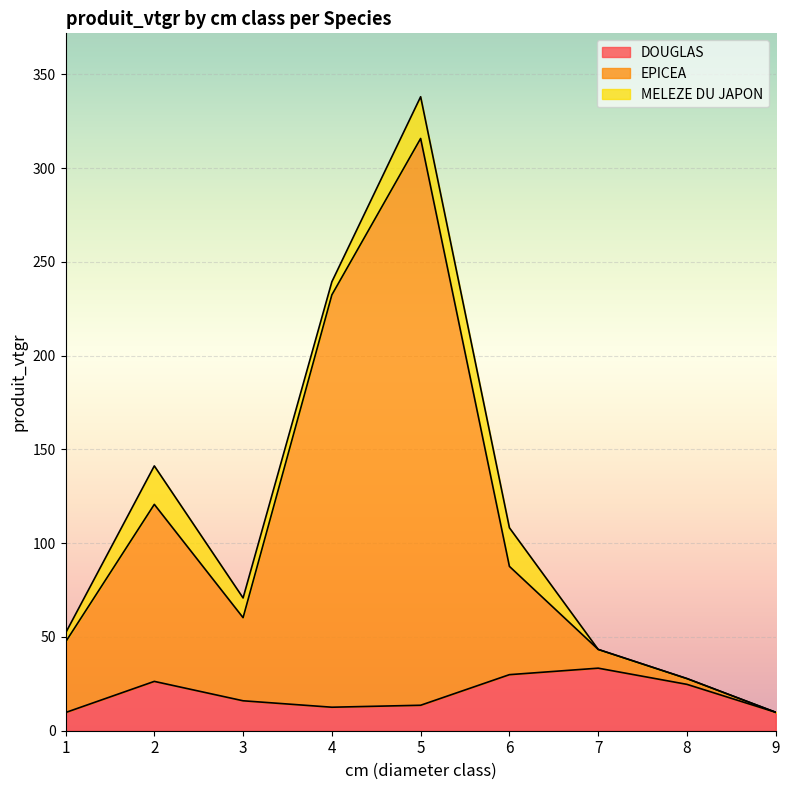

Is it true that EPICEA equals 47.3 at 1?

True